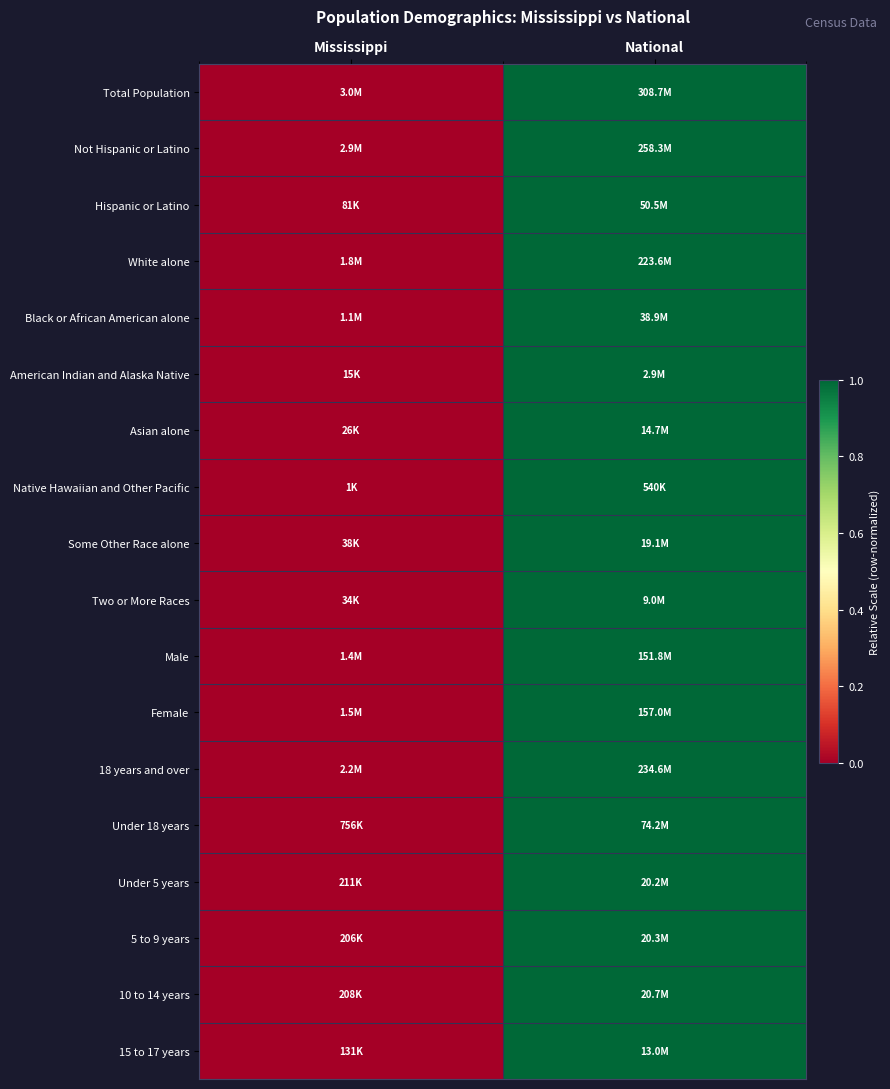

At how many categories does at least one series exceed 0?

1